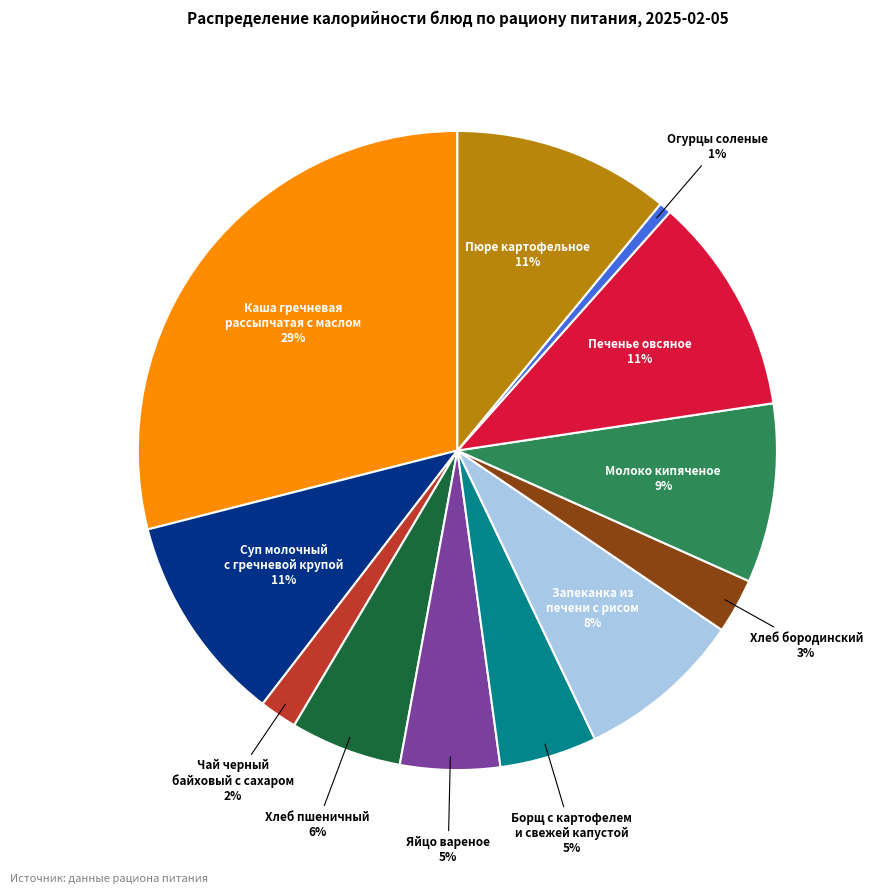

Is there any slice that represents more than half of the pie?

No